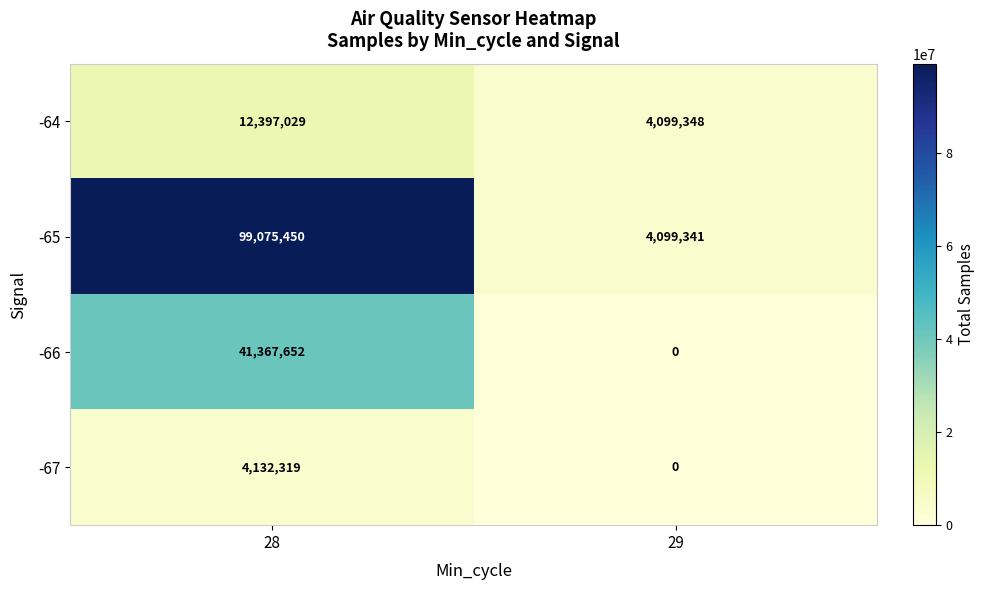

What is the maximum value shown in the chart?

99075450